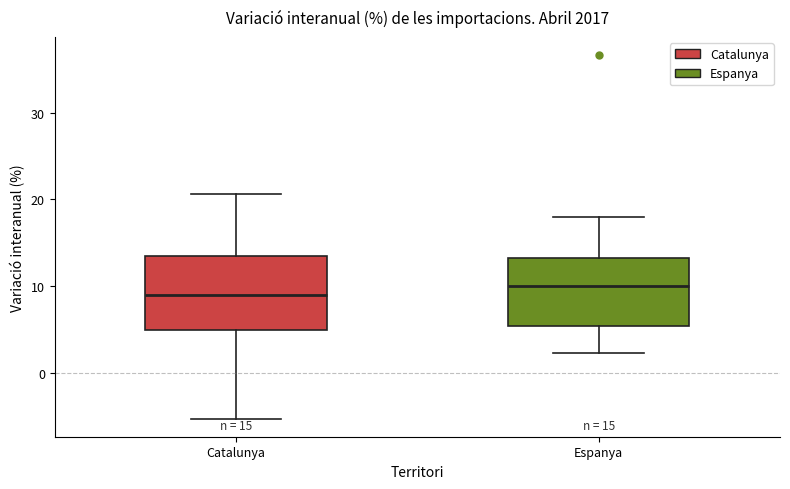

Which box's median line is the highest?

Espanya